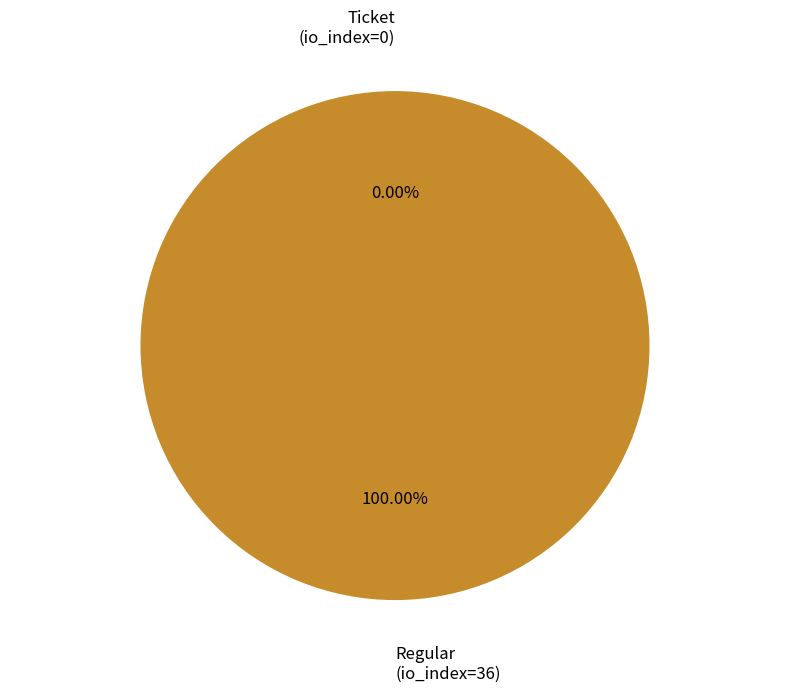

Rank the categories by value from highest to lowest.

Regular (io_index=36), Ticket (io_index=0)